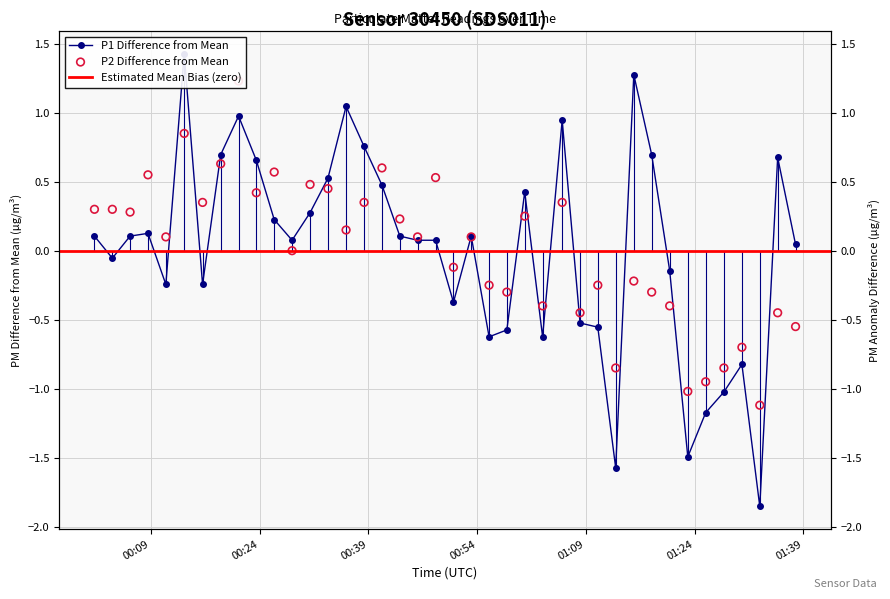

Which series contains the lowest Y value?

P1